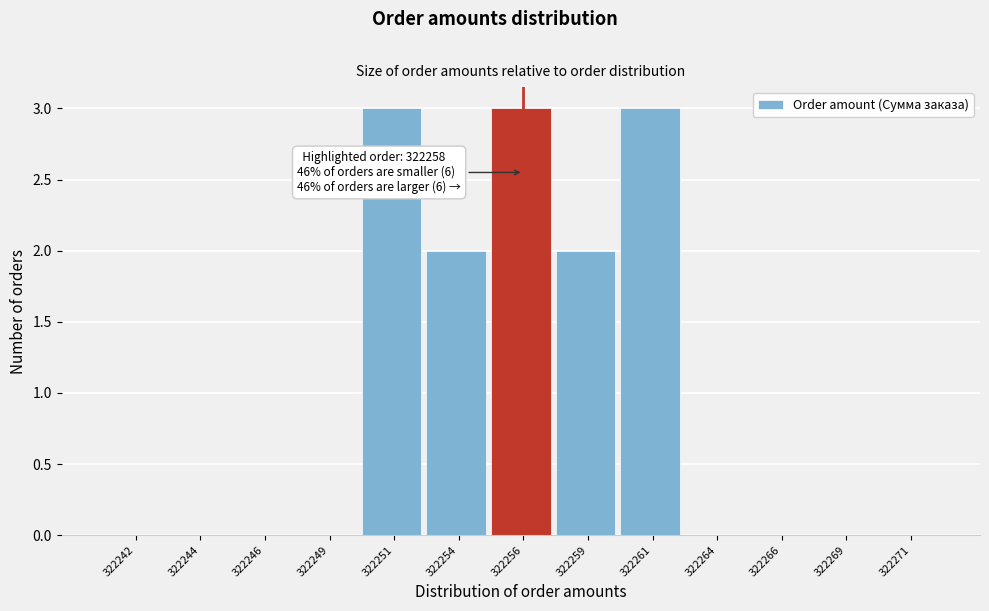

Reading right to left, transcribe all the data shown in this chart.

322271=0	322269=0	322266=0	322264=0	322261=3	322259=2	322256=3	322254=2	322251=3	322249=0	322246=0	322244=0	322242=0